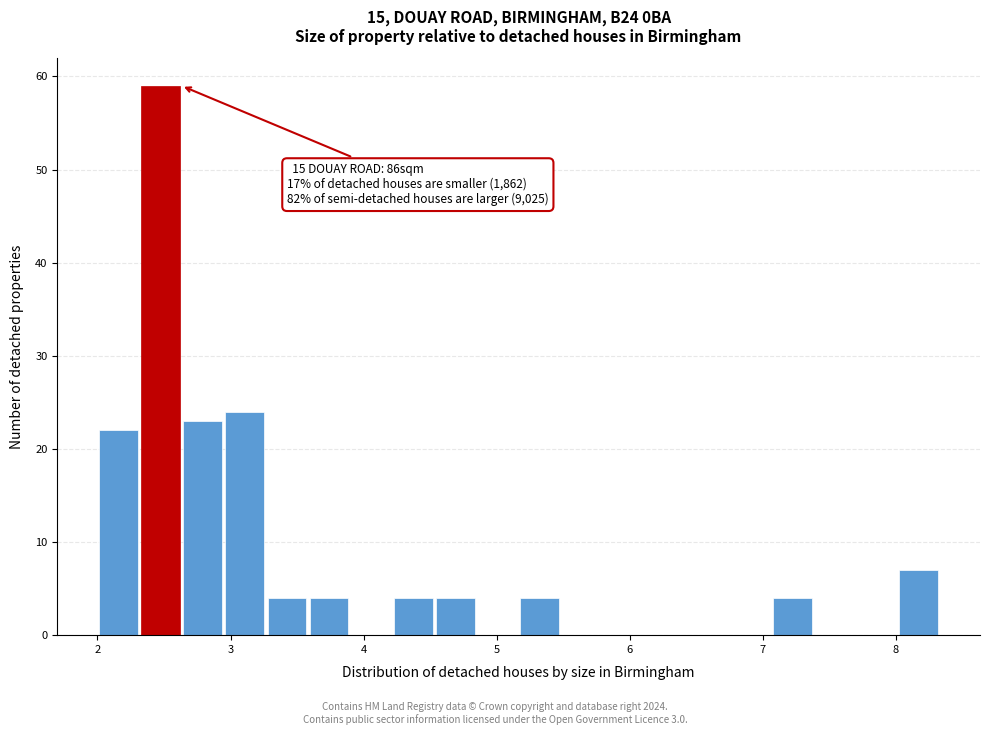

Around what value on the x-axis is the tallest bar? Give the approximate position of its centre, as read against the axis.

2.5